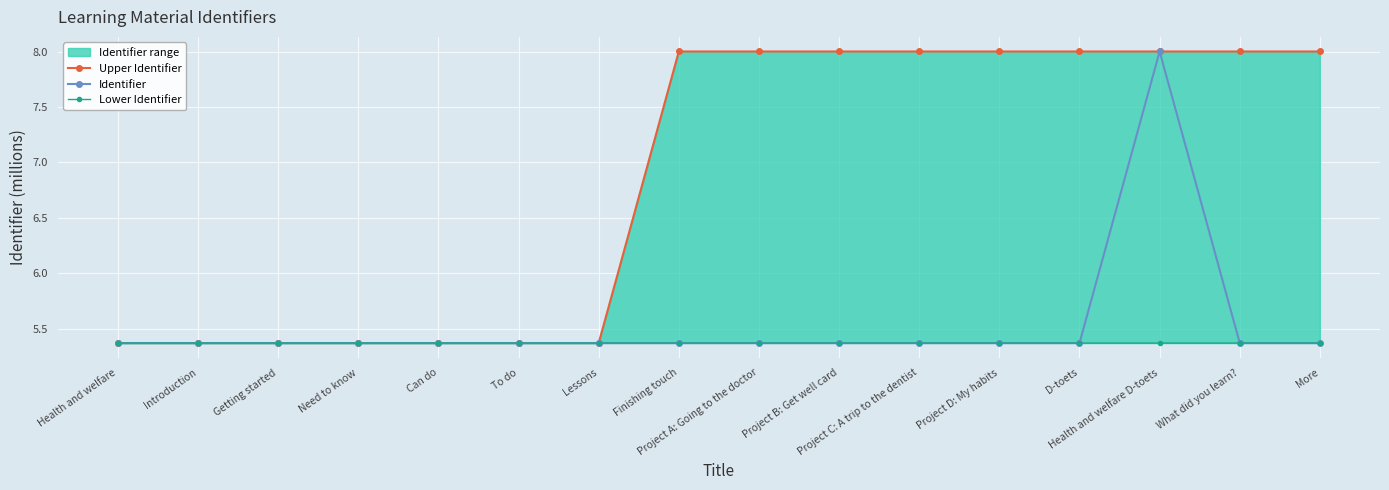

What is the sum of the Upper Identifier values at Can do and Project D: My habits?

13.4